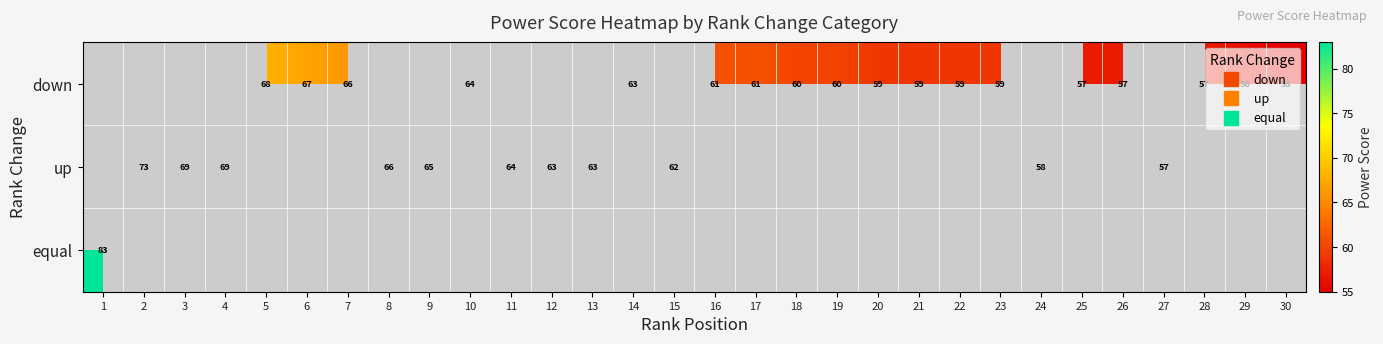

Which series has the largest total across all categories?

down